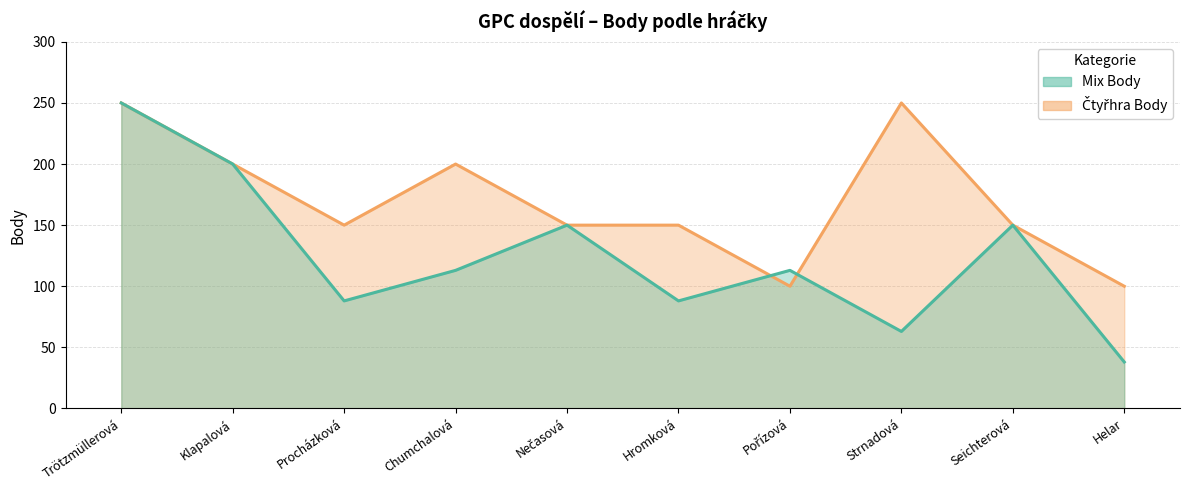

What is the sum of all Čtyřhra Body values?

1700